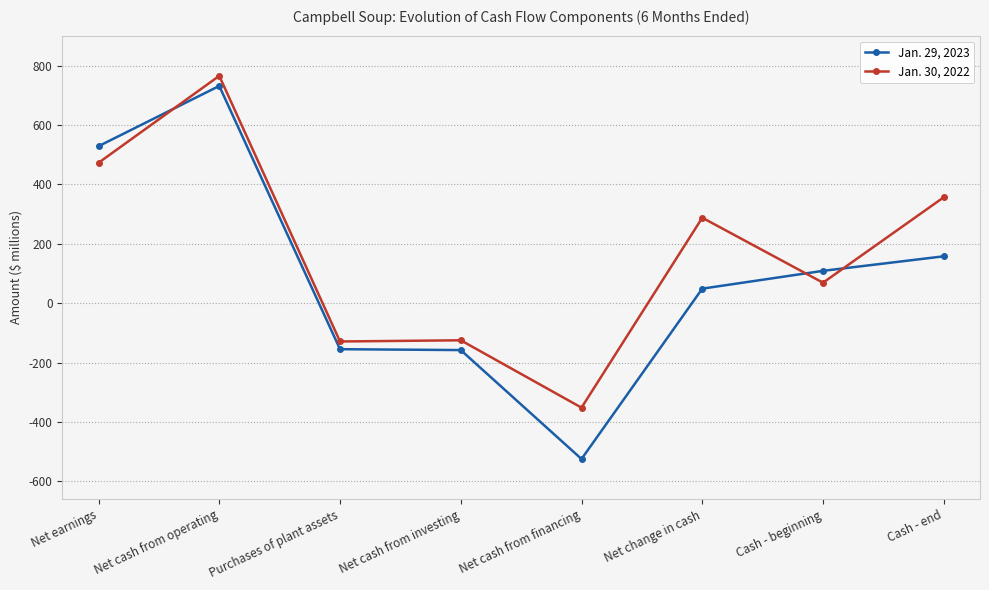

Between Net cash from investing and Cash - end, which series saw the biggest shift?

Jan. 30, 2022